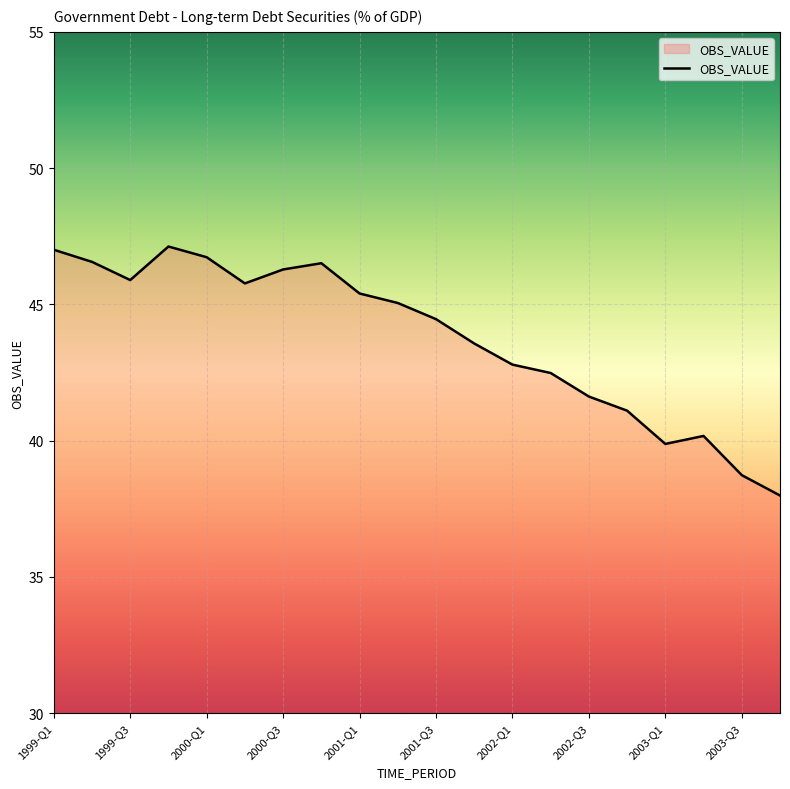

What is the greatest value displayed?

47.1